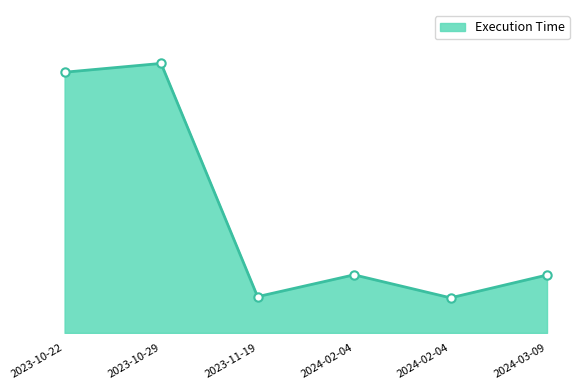

Where is the first local minimum?

2023-11-19